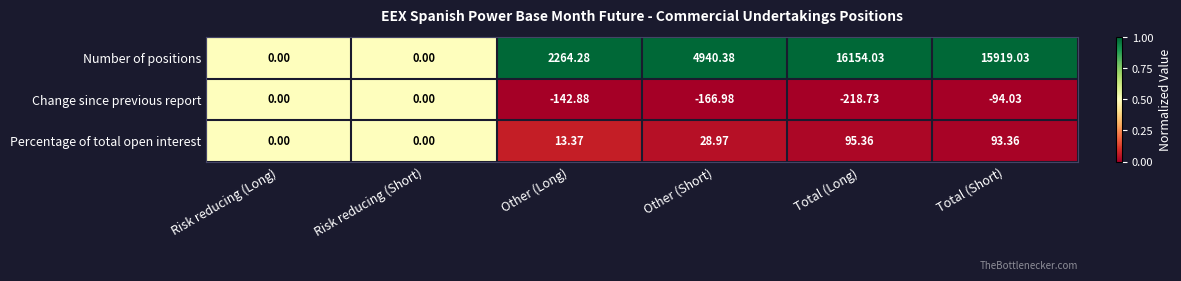

Where is Number of positions nearest to the value 8077?

Other (Short)